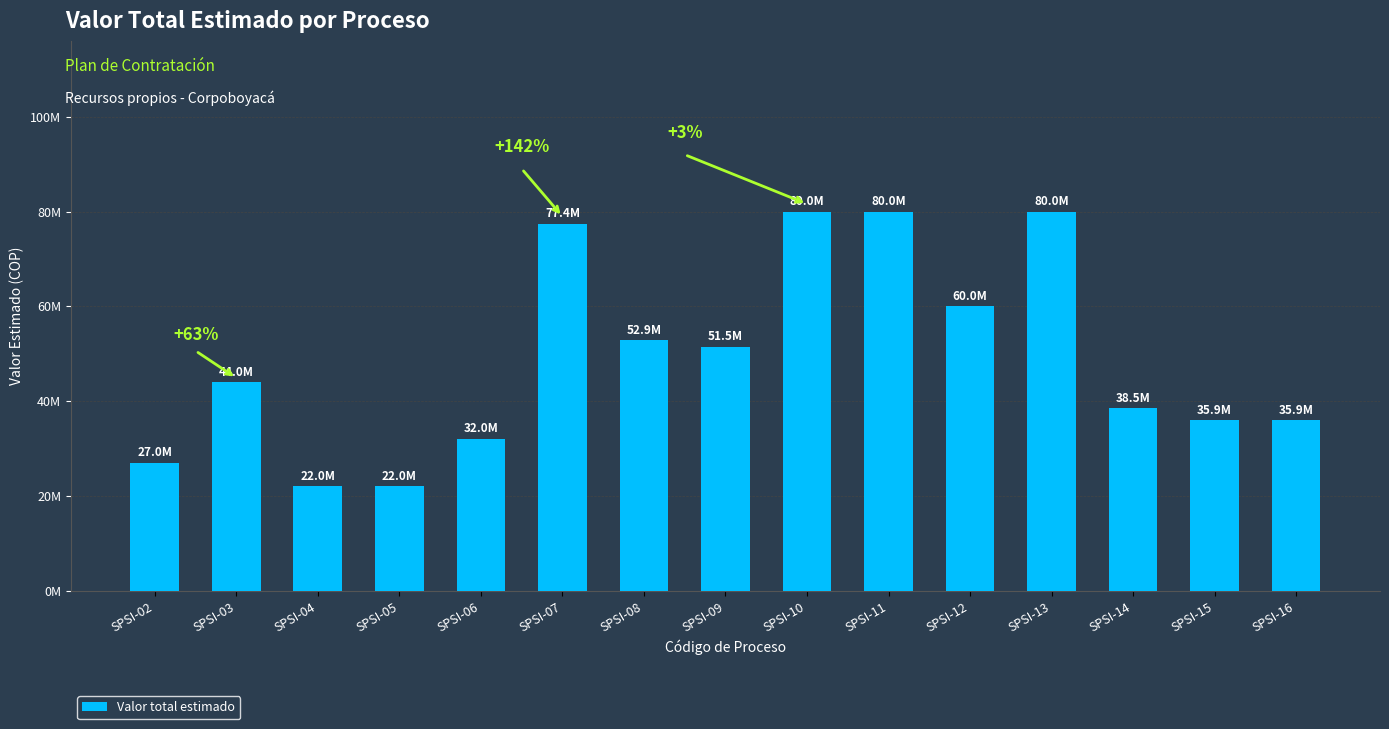

Is it true that the value at SPSI-06 is 44845151?

False